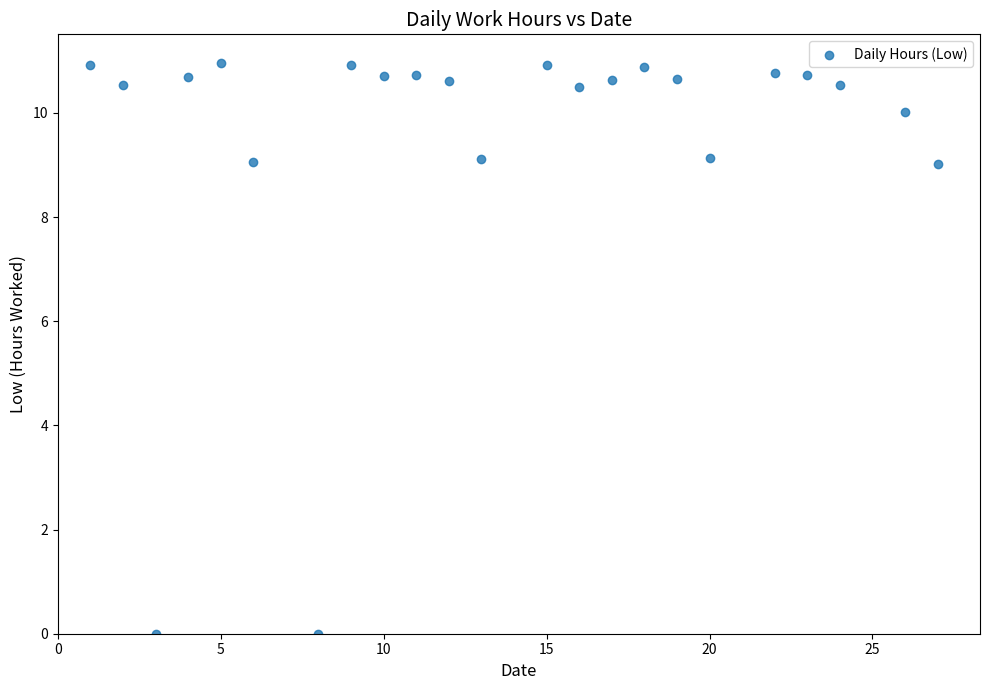

What is the range of Y values (max minus min)?

11.0